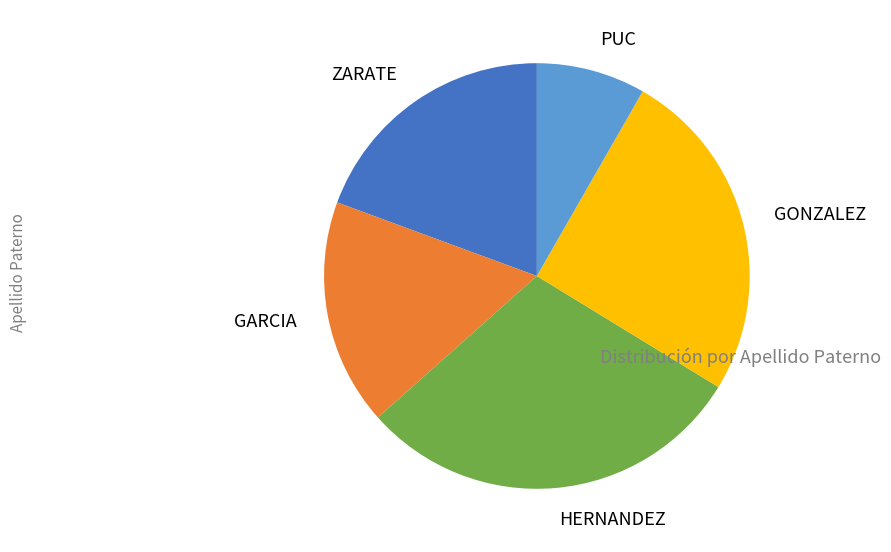

How many segments does this pie chart have?

5